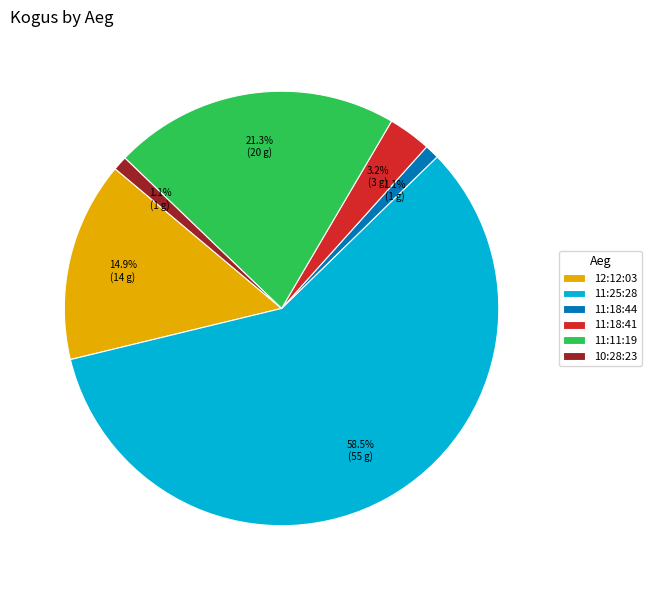

How much of the chart is everything except 12:12:03?

85.1%